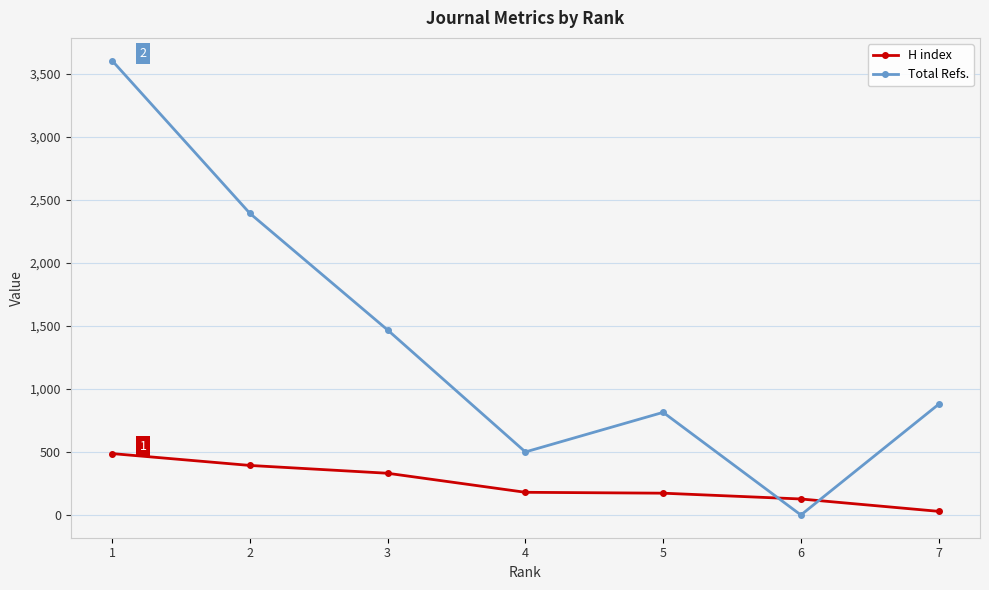

Between 2 and 5, which series saw the biggest shift?

Total Refs.